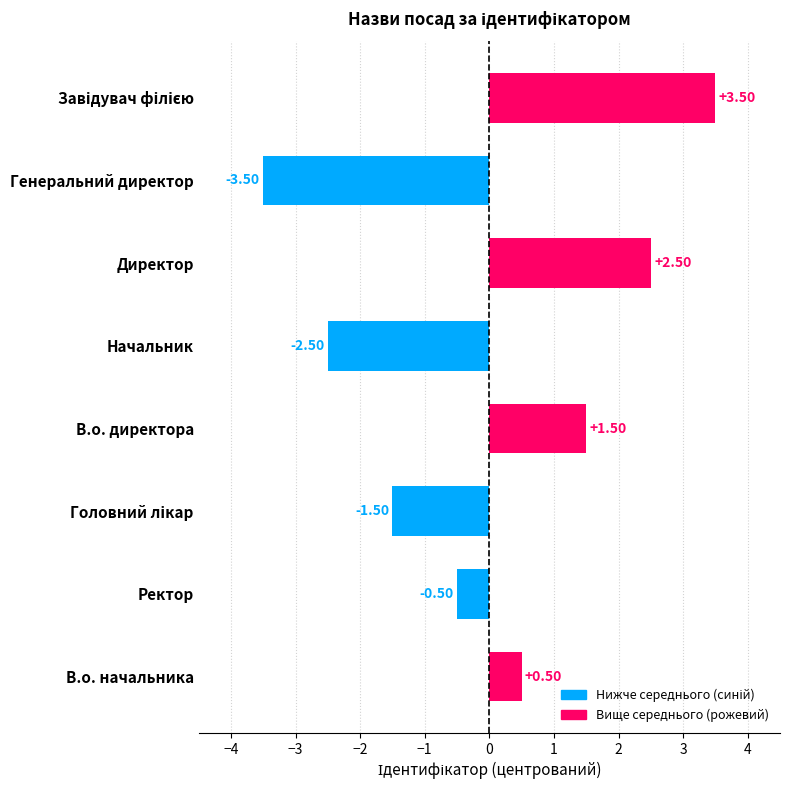

How many values are below 0?

4